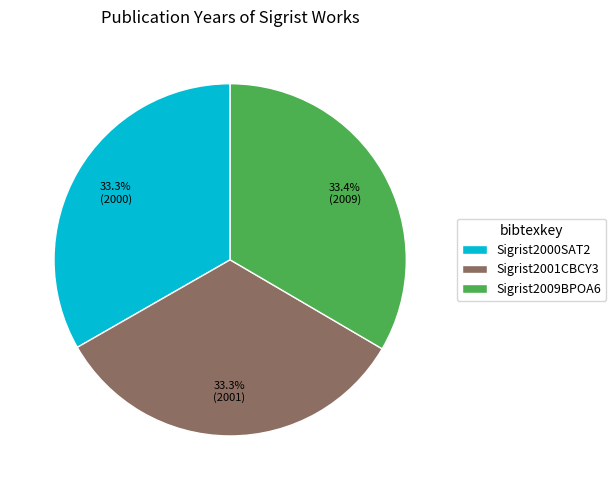

To the nearest percent, what percentage of the pie is Sigrist2001CBCY3?

33%